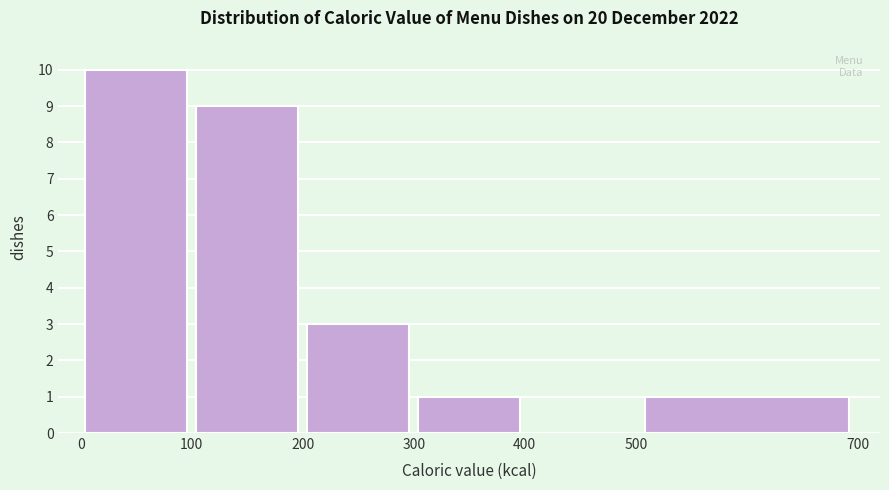

What is the height of the bar covering 200 to 300 on the x-axis? The values are not printed on the chart, so give them approximately, as read against the axis.

3